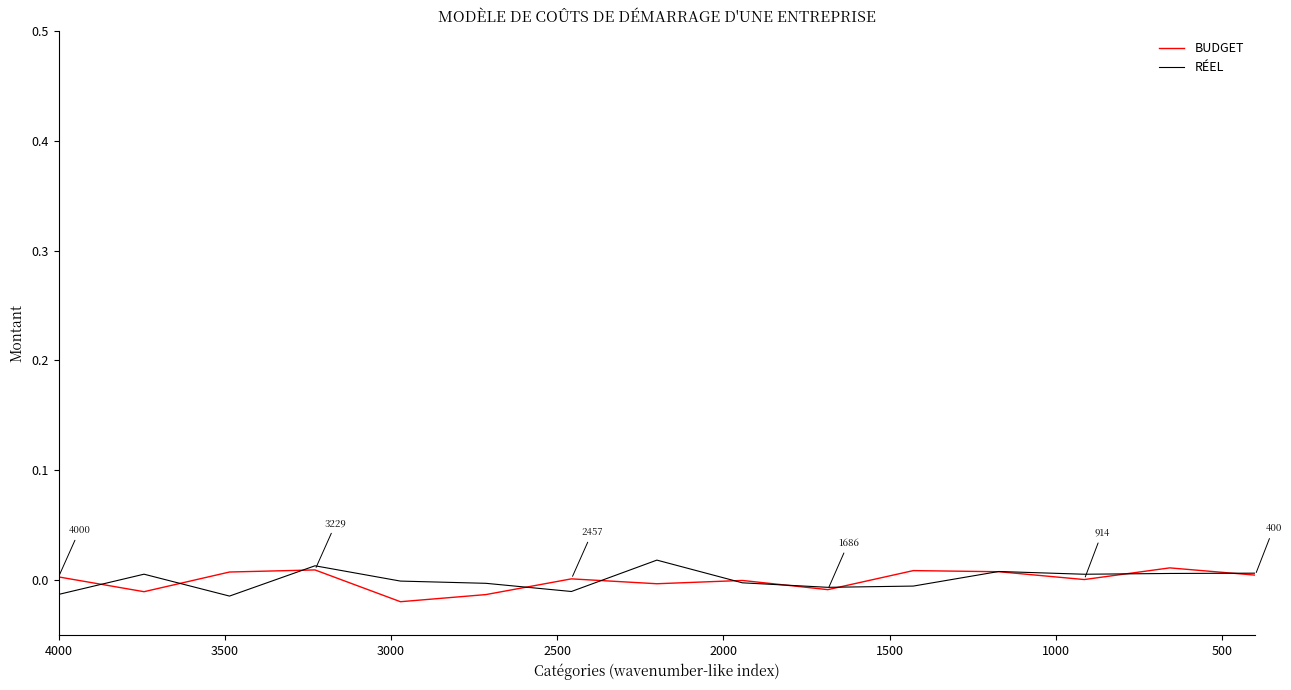

How many data points in RÉEL are above 0?

7